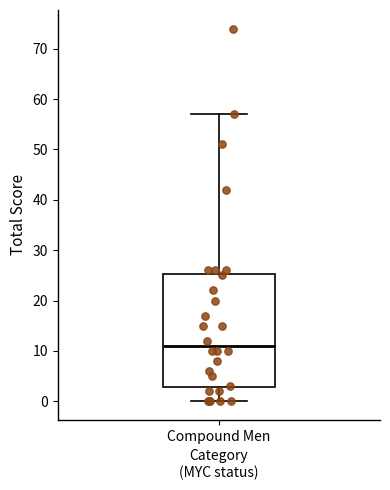

Read this box plot against the y-axis: the position of the median line, the range covered by the box, and the ends of both whiskers. The values are not printed on the chart, so give them approximately, as read against the axis.

median 11, box 3 to 25, whiskers 0 to 57